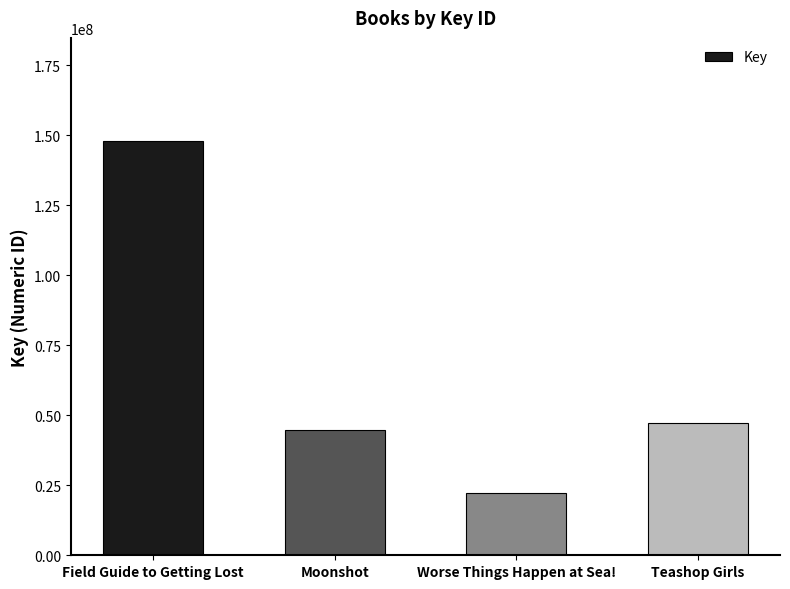

What is the sum of all values?

262042813